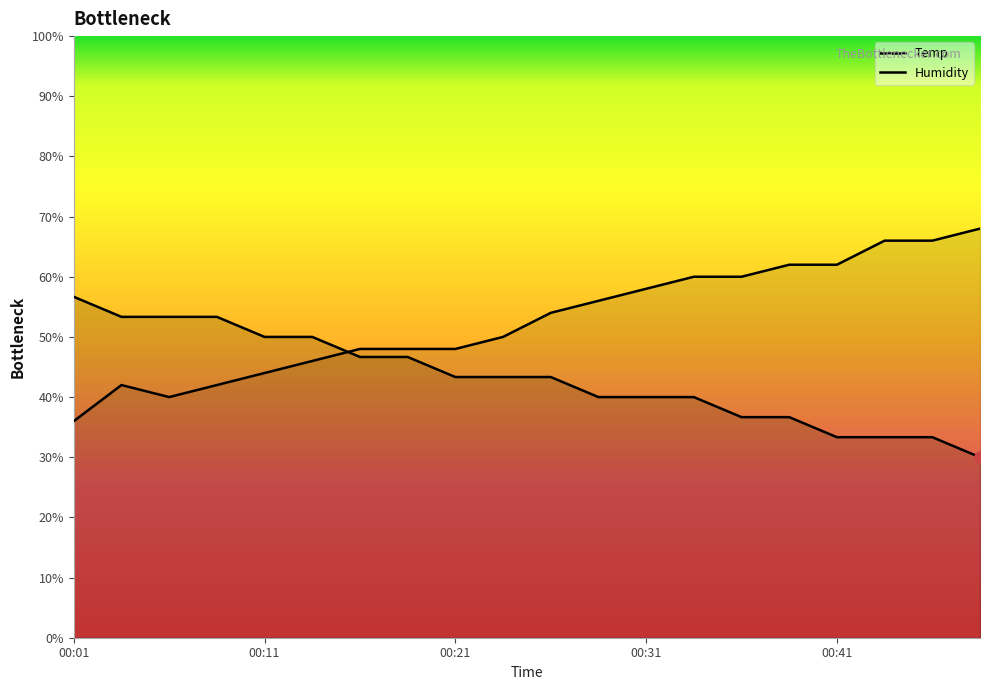

How many values in the Humidity series are below 54?

10